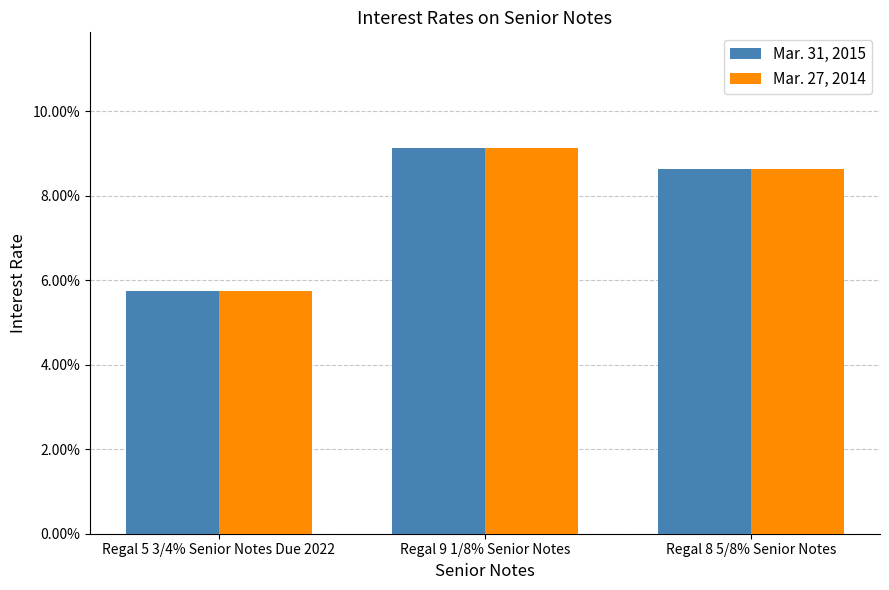

What is the label of the 3rd bar from the left?

Regal 8 5/8% Senior Notes